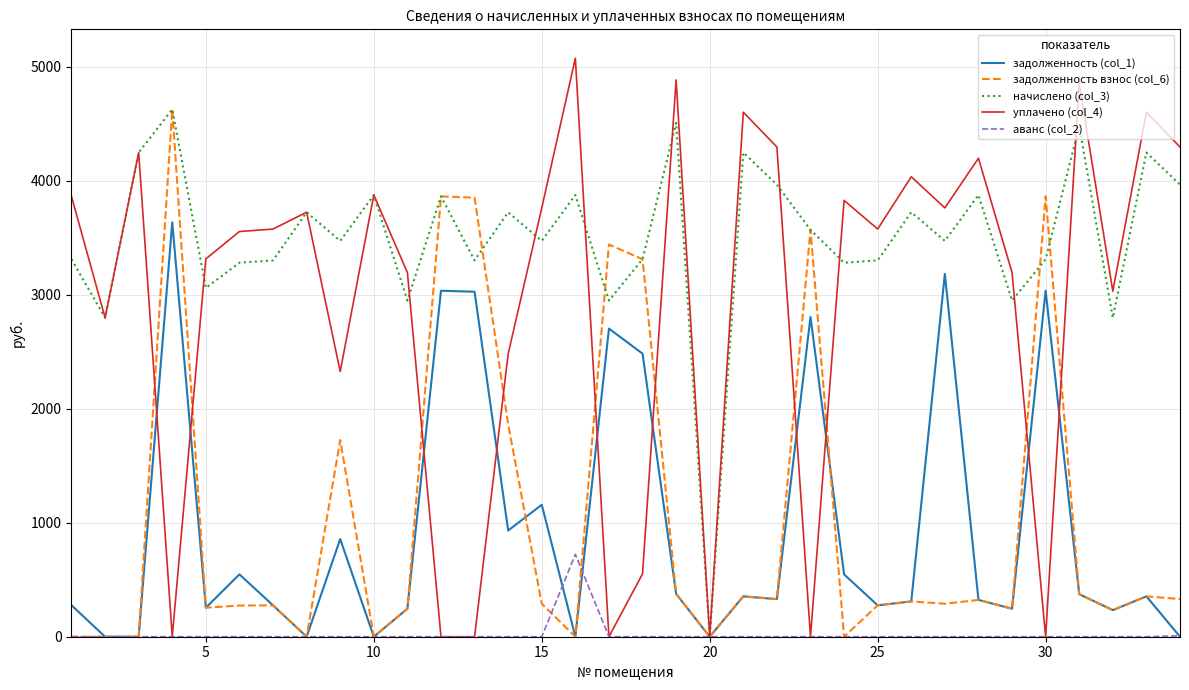

How many lines are shown in the chart?

5